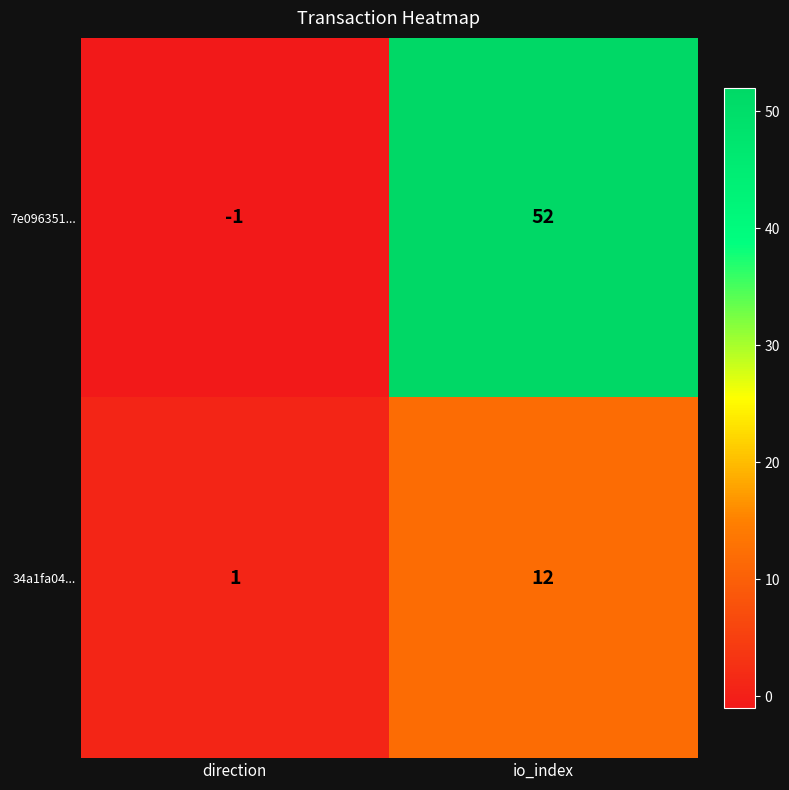

Reading left to right, what are all the values shown in this chart?

7e096351...: direction=-1	io_index=52
34a1fa04...: direction=1	io_index=12